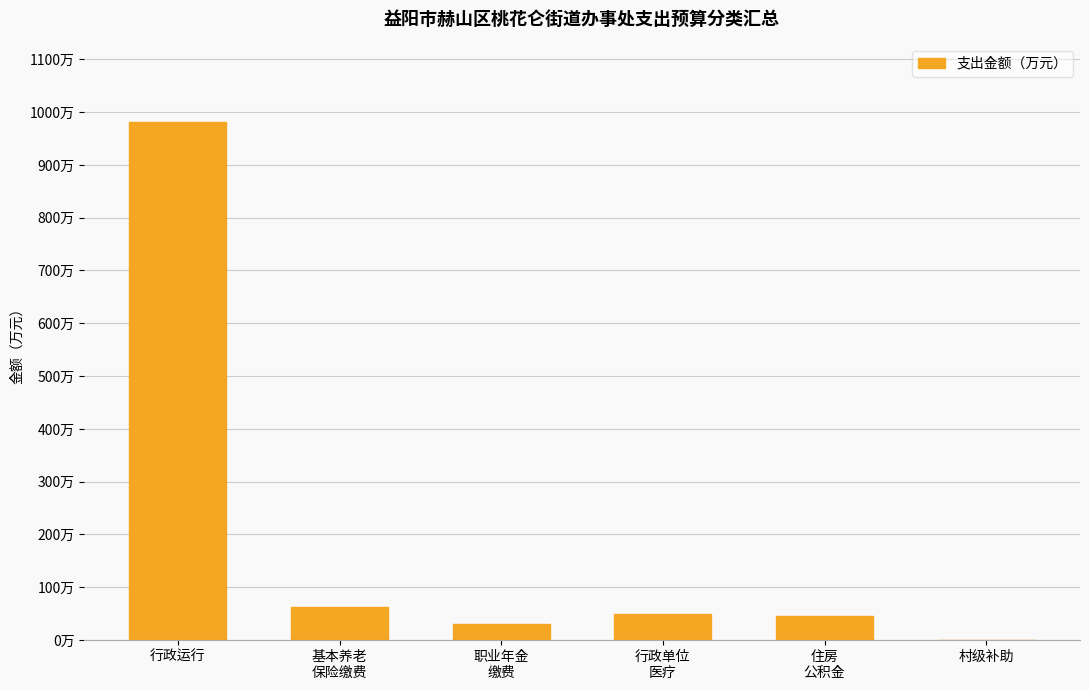

Which category has the highest value across all series?

行政运行